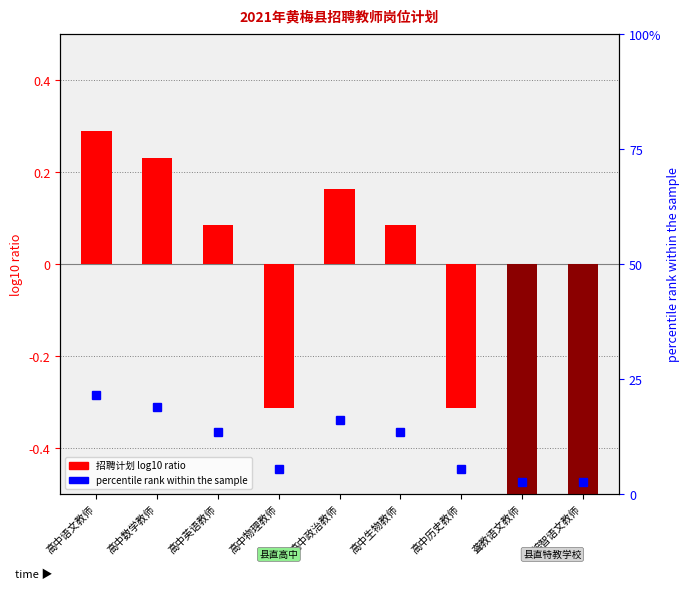

What is the difference between the second highest and second lowest values in the percentile rank within the sample series?

16.2